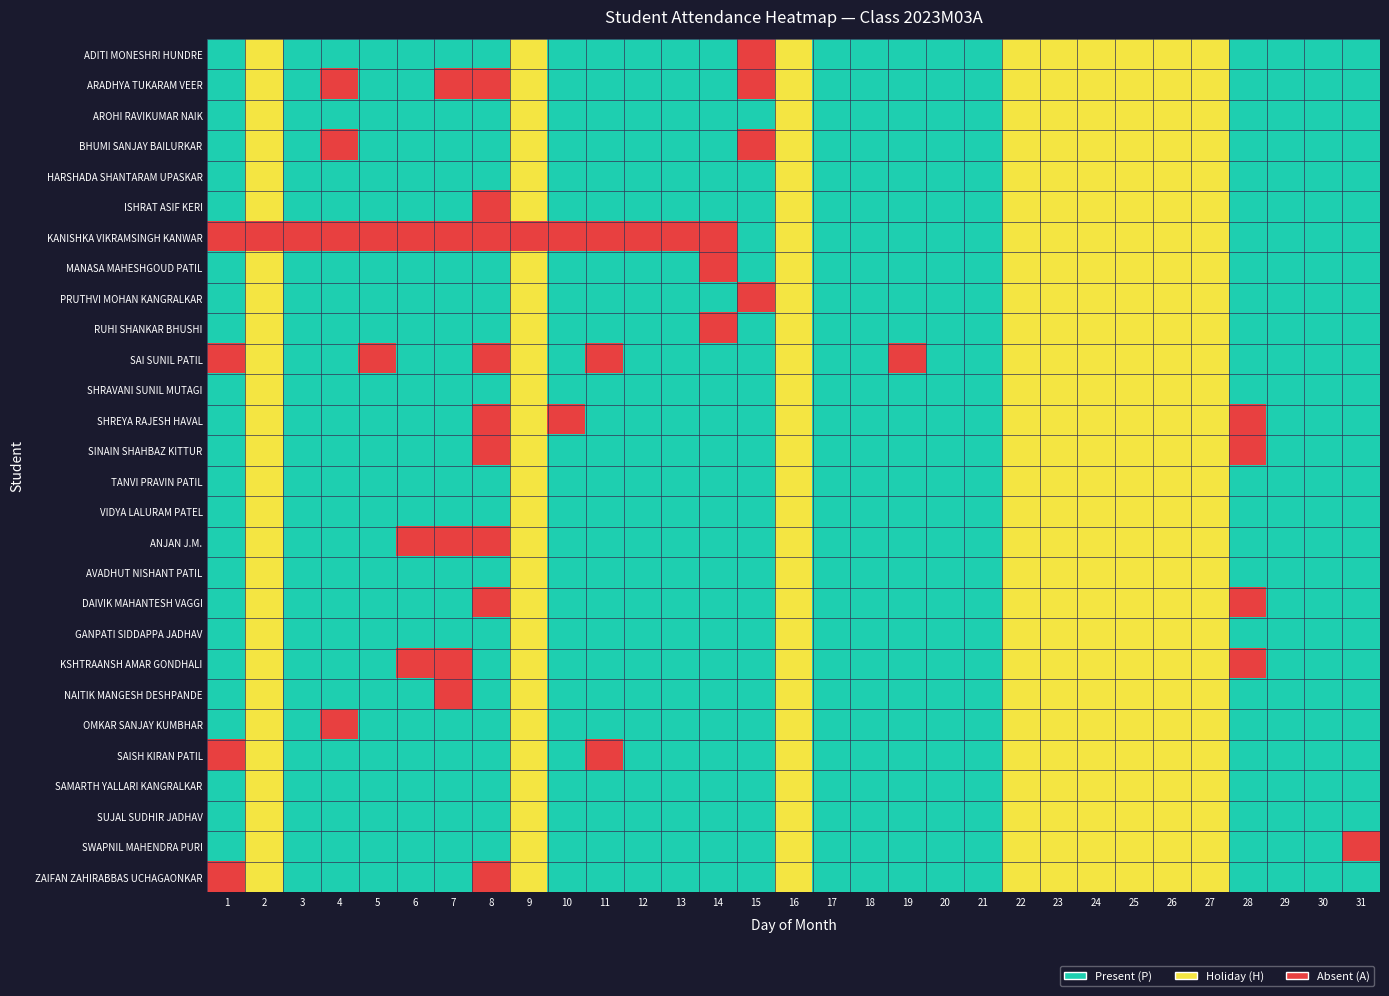

Reading left to right, what are all the values shown in this chart?

ADITI MONESHRI HUNDRE: 1=2	2=1	3=2	4=2	5=2	6=2	7=2	8=2	9=1	10=2	11=2	12=2	13=2	14=2	15=0	16=1	17=2	18=2	19=2	20=2	21=2	22=1	23=1	24=1	25=1	26=1	27=1	28=2	29=2	30=2	31=2
ARADHYA TUKARAM VEER: 1=2	2=1	3=2	4=0	5=2	6=2	7=0	8=0	9=1	10=2	11=2	12=2	13=2	14=2	15=0	16=1	17=2	18=2	19=2	20=2	21=2	22=1	23=1	24=1	25=1	26=1	27=1	28=2	29=2	30=2	31=2
AROHI RAVIKUMAR NAIK: 1=2	2=1	3=2	4=2	5=2	6=2	7=2	8=2	9=1	10=2	11=2	12=2	13=2	14=2	15=2	16=1	17=2	18=2	19=2	20=2	21=2	22=1	23=1	24=1	25=1	26=1	27=1	28=2	29=2	30=2	31=2
BHUMI SANJAY BAILURKAR: 1=2	2=1	3=2	4=0	5=2	6=2	7=2	8=2	9=1	10=2	11=2	12=2	13=2	14=2	15=0	16=1	17=2	18=2	19=2	20=2	21=2	22=1	23=1	24=1	25=1	26=1	27=1	28=2	29=2	30=2	31=2
HARSHADA SHANTARAM UPASKAR: 1=2	2=1	3=2	4=2	5=2	6=2	7=2	8=2	9=1	10=2	11=2	12=2	13=2	14=2	15=2	16=1	17=2	18=2	19=2	20=2	21=2	22=1	23=1	24=1	25=1	26=1	27=1	28=2	29=2	30=2	31=2
ISHRAT ASIF KERI: 1=2	2=1	3=2	4=2	5=2	6=2	7=2	8=0	9=1	10=2	11=2	12=2	13=2	14=2	15=2	16=1	17=2	18=2	19=2	20=2	21=2	22=1	23=1	24=1	25=1	26=1	27=1	28=2	29=2	30=2	31=2
KANISHKA VIKRAMSINGH KANWAR: 1=0	2=0	3=0	4=0	5=0	6=0	7=0	8=0	9=0	10=0	11=0	12=0	13=0	14=0	15=2	16=1	17=2	18=2	19=2	20=2	21=2	22=1	23=1	24=1	25=1	26=1	27=1	28=2	29=2	30=2	31=2
MANASA MAHESHGOUD PATIL: 1=2	2=1	3=2	4=2	5=2	6=2	7=2	8=2	9=1	10=2	11=2	12=2	13=2	14=0	15=2	16=1	17=2	18=2	19=2	20=2	21=2	22=1	23=1	24=1	25=1	26=1	27=1	28=2	29=2	30=2	31=2
PRUTHVI MOHAN KANGRALKAR: 1=2	2=1	3=2	4=2	5=2	6=2	7=2	8=2	9=1	10=2	11=2	12=2	13=2	14=2	15=0	16=1	17=2	18=2	19=2	20=2	21=2	22=1	23=1	24=1	25=1	26=1	27=1	28=2	29=2	30=2	31=2
RUHI SHANKAR BHUSHI: 1=2	2=1	3=2	4=2	5=2	6=2	7=2	8=2	9=1	10=2	11=2	12=2	13=2	14=0	15=2	16=1	17=2	18=2	19=2	20=2	21=2	22=1	23=1	24=1	25=1	26=1	27=1	28=2	29=2	30=2	31=2
SAI SUNIL PATIL: 1=0	2=1	3=2	4=2	5=0	6=2	7=2	8=0	9=1	10=2	11=0	12=2	13=2	14=2	15=2	16=1	17=2	18=2	19=0	20=2	21=2	22=1	23=1	24=1	25=1	26=1	27=1	28=2	29=2	30=2	31=2
SHRAVANI SUNIL MUTAGI: 1=2	2=1	3=2	4=2	5=2	6=2	7=2	8=2	9=1	10=2	11=2	12=2	13=2	14=2	15=2	16=1	17=2	18=2	19=2	20=2	21=2	22=1	23=1	24=1	25=1	26=1	27=1	28=2	29=2	30=2	31=2
SHREYA RAJESH HAVAL: 1=2	2=1	3=2	4=2	5=2	6=2	7=2	8=0	9=1	10=0	11=2	12=2	13=2	14=2	15=2	16=1	17=2	18=2	19=2	20=2	21=2	22=1	23=1	24=1	25=1	26=1	27=1	28=0	29=2	30=2	31=2
SINAIN SHAHBAZ KITTUR: 1=2	2=1	3=2	4=2	5=2	6=2	7=2	8=0	9=1	10=2	11=2	12=2	13=2	14=2	15=2	16=1	17=2	18=2	19=2	20=2	21=2	22=1	23=1	24=1	25=1	26=1	27=1	28=0	29=2	30=2	31=2
TANVI PRAVIN PATIL: 1=2	2=1	3=2	4=2	5=2	6=2	7=2	8=2	9=1	10=2	11=2	12=2	13=2	14=2	15=2	16=1	17=2	18=2	19=2	20=2	21=2	22=1	23=1	24=1	25=1	26=1	27=1	28=2	29=2	30=2	31=2
VIDYA LALURAM PATEL: 1=2	2=1	3=2	4=2	5=2	6=2	7=2	8=2	9=1	10=2	11=2	12=2	13=2	14=2	15=2	16=1	17=2	18=2	19=2	20=2	21=2	22=1	23=1	24=1	25=1	26=1	27=1	28=2	29=2	30=2	31=2
ANJAN J.M.: 1=2	2=1	3=2	4=2	5=2	6=0	7=0	8=0	9=1	10=2	11=2	12=2	13=2	14=2	15=2	16=1	17=2	18=2	19=2	20=2	21=2	22=1	23=1	24=1	25=1	26=1	27=1	28=2	29=2	30=2	31=2
AVADHUT NISHANT PATIL: 1=2	2=1	3=2	4=2	5=2	6=2	7=2	8=2	9=1	10=2	11=2	12=2	13=2	14=2	15=2	16=1	17=2	18=2	19=2	20=2	21=2	22=1	23=1	24=1	25=1	26=1	27=1	28=2	29=2	30=2	31=2
DAIVIK MAHANTESH VAGGI: 1=2	2=1	3=2	4=2	5=2	6=2	7=2	8=0	9=1	10=2	11=2	12=2	13=2	14=2	15=2	16=1	17=2	18=2	19=2	20=2	21=2	22=1	23=1	24=1	25=1	26=1	27=1	28=0	29=2	30=2	31=2
GANPATI SIDDAPPA JADHAV: 1=2	2=1	3=2	4=2	5=2	6=2	7=2	8=2	9=1	10=2	11=2	12=2	13=2	14=2	15=2	16=1	17=2	18=2	19=2	20=2	21=2	22=1	23=1	24=1	25=1	26=1	27=1	28=2	29=2	30=2	31=2
KSHTRAANSH AMAR GONDHALI: 1=2	2=1	3=2	4=2	5=2	6=0	7=0	8=2	9=1	10=2	11=2	12=2	13=2	14=2	15=2	16=1	17=2	18=2	19=2	20=2	21=2	22=1	23=1	24=1	25=1	26=1	27=1	28=0	29=2	30=2	31=2
NAITIK MANGESH DESHPANDE: 1=2	2=1	3=2	4=2	5=2	6=2	7=0	8=2	9=1	10=2	11=2	12=2	13=2	14=2	15=2	16=1	17=2	18=2	19=2	20=2	21=2	22=1	23=1	24=1	25=1	26=1	27=1	28=2	29=2	30=2	31=2
OMKAR SANJAY KUMBHAR: 1=2	2=1	3=2	4=0	5=2	6=2	7=2	8=2	9=1	10=2	11=2	12=2	13=2	14=2	15=2	16=1	17=2	18=2	19=2	20=2	21=2	22=1	23=1	24=1	25=1	26=1	27=1	28=2	29=2	30=2	31=2
SAISH KIRAN PATIL: 1=0	2=1	3=2	4=2	5=2	6=2	7=2	8=2	9=1	10=2	11=0	12=2	13=2	14=2	15=2	16=1	17=2	18=2	19=2	20=2	21=2	22=1	23=1	24=1	25=1	26=1	27=1	28=2	29=2	30=2	31=2
SAMARTH YALLARI KANGRALKAR: 1=2	2=1	3=2	4=2	5=2	6=2	7=2	8=2	9=1	10=2	11=2	12=2	13=2	14=2	15=2	16=1	17=2	18=2	19=2	20=2	21=2	22=1	23=1	24=1	25=1	26=1	27=1	28=2	29=2	30=2	31=2
SUJAL SUDHIR JADHAV: 1=2	2=1	3=2	4=2	5=2	6=2	7=2	8=2	9=1	10=2	11=2	12=2	13=2	14=2	15=2	16=1	17=2	18=2	19=2	20=2	21=2	22=1	23=1	24=1	25=1	26=1	27=1	28=2	29=2	30=2	31=2
SWAPNIL MAHENDRA PURI: 1=2	2=1	3=2	4=2	5=2	6=2	7=2	8=2	9=1	10=2	11=2	12=2	13=2	14=2	15=2	16=1	17=2	18=2	19=2	20=2	21=2	22=1	23=1	24=1	25=1	26=1	27=1	28=2	29=2	30=2	31=0
ZAIFAN ZAHIRABBAS UCHAGAONKAR: 1=0	2=1	3=2	4=2	5=2	6=2	7=2	8=0	9=1	10=2	11=2	12=2	13=2	14=2	15=2	16=1	17=2	18=2	19=2	20=2	21=2	22=1	23=1	24=1	25=1	26=1	27=1	28=2	29=2	30=2	31=2